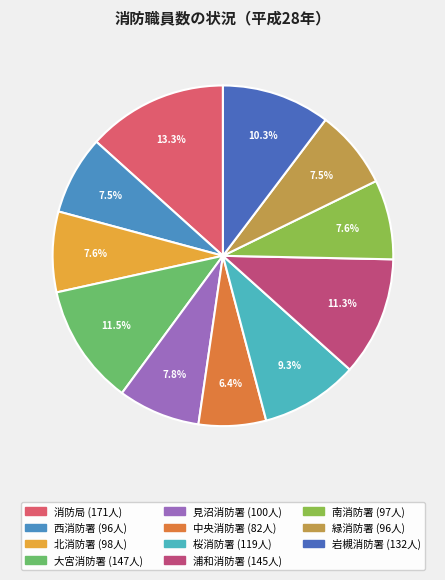

What percentage do 消防局 and 中央消防署 together represent?

19.7%